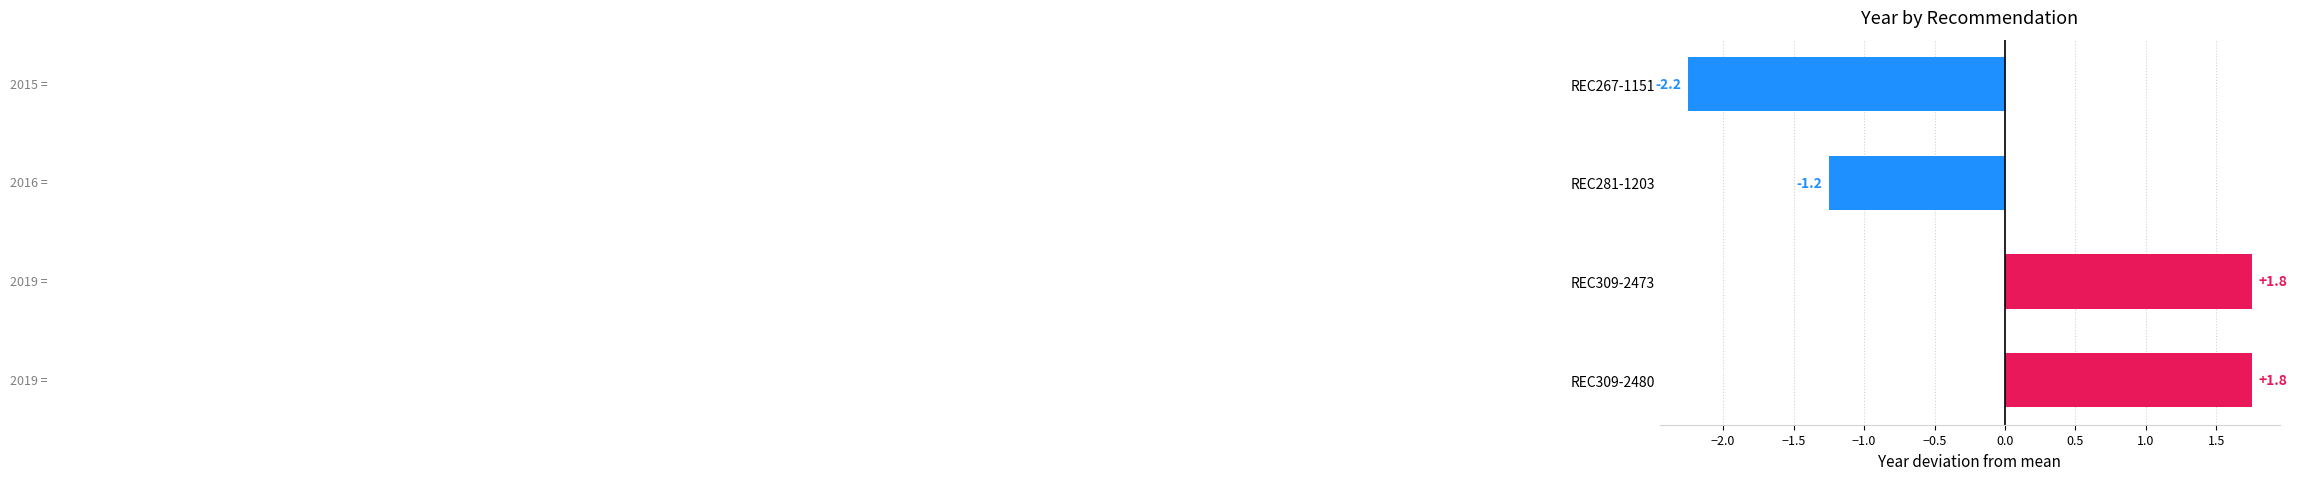

What is the difference between the values at REC309-2480 and REC281-1203?

3.0